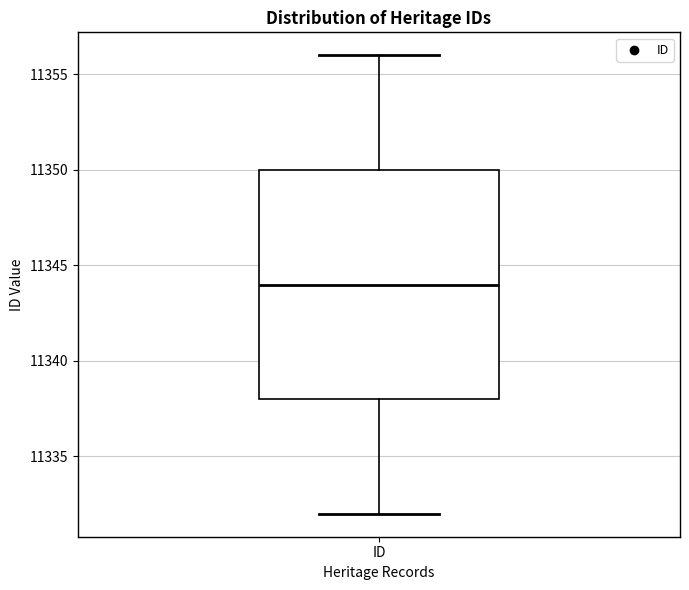

Where is the lower edge of the box for ID on the y-axis? The values are not printed on the chart, so give them approximately, as read against the axis.

11338